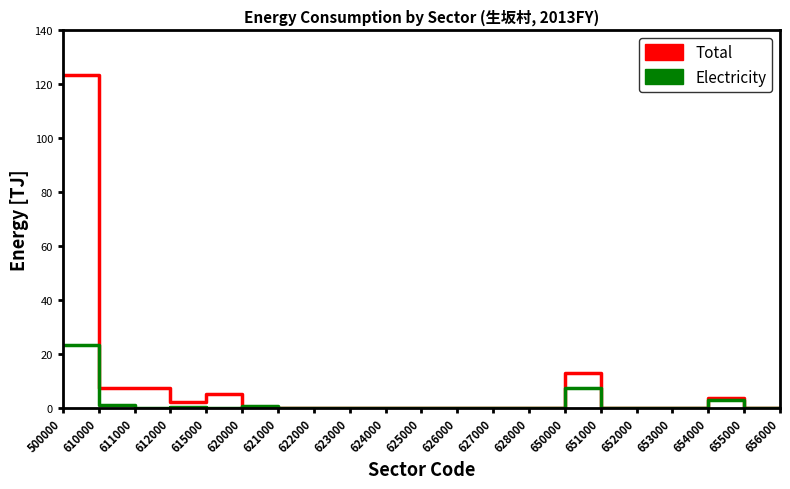

Rank the series by their average value, from lowest to highest.

Electricity, Total